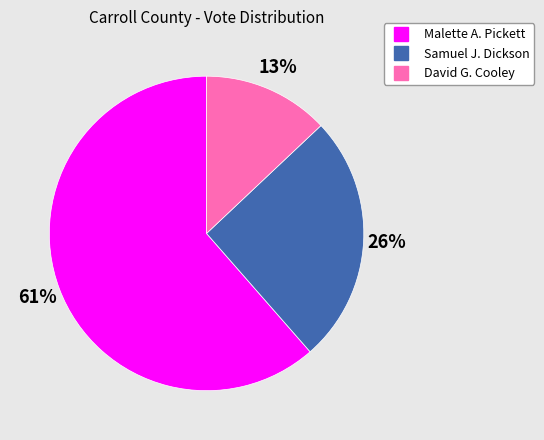

How many segments does this pie chart have?

3